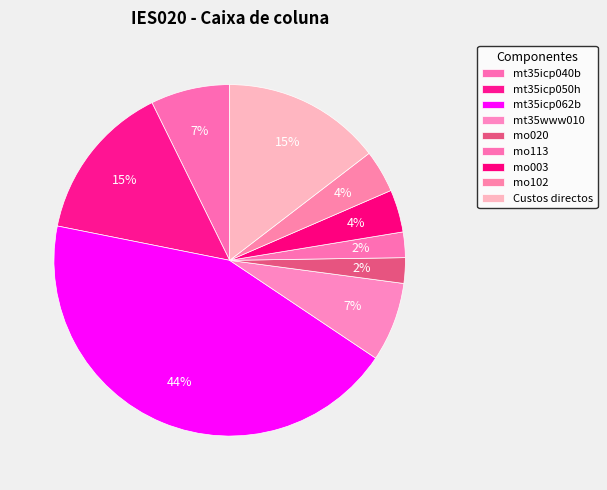

What is the largest slice in the pie chart?

mt35icp062b